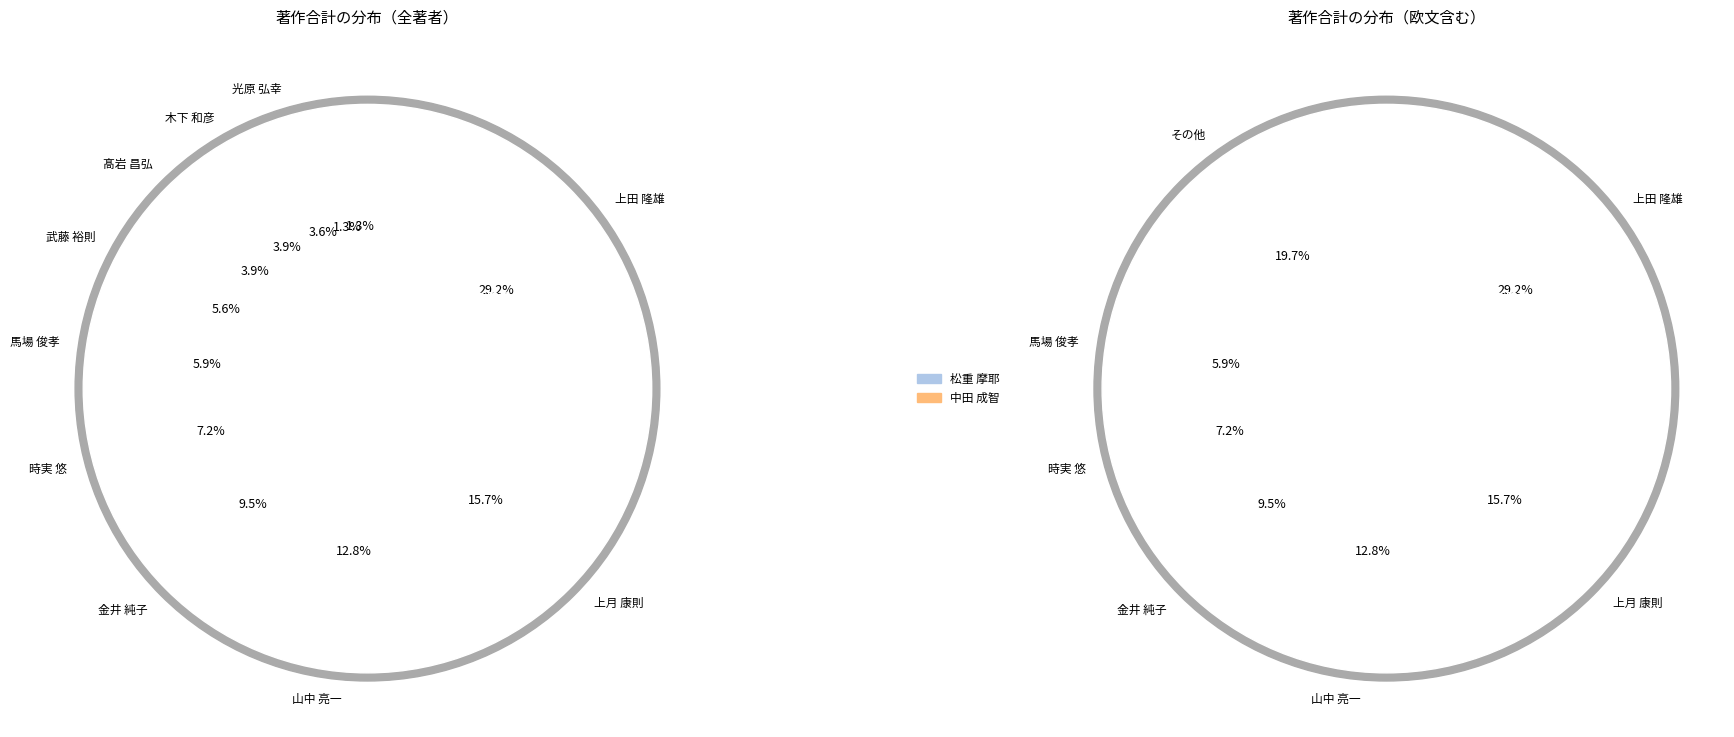

What is the smallest slice in the pie chart?

中田 成智